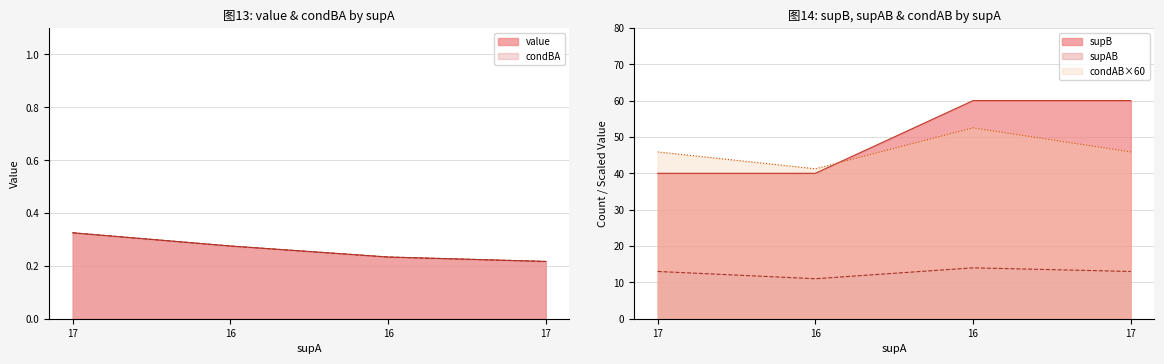

What is the label of the 3rd point from the left?

16